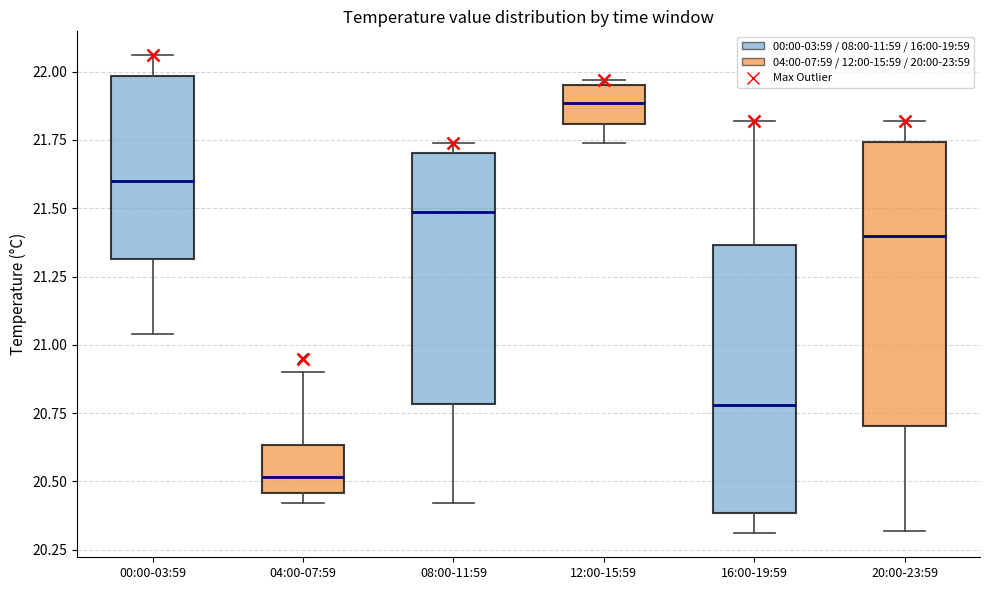

Which box has the lowest median line?

04:00-07:59